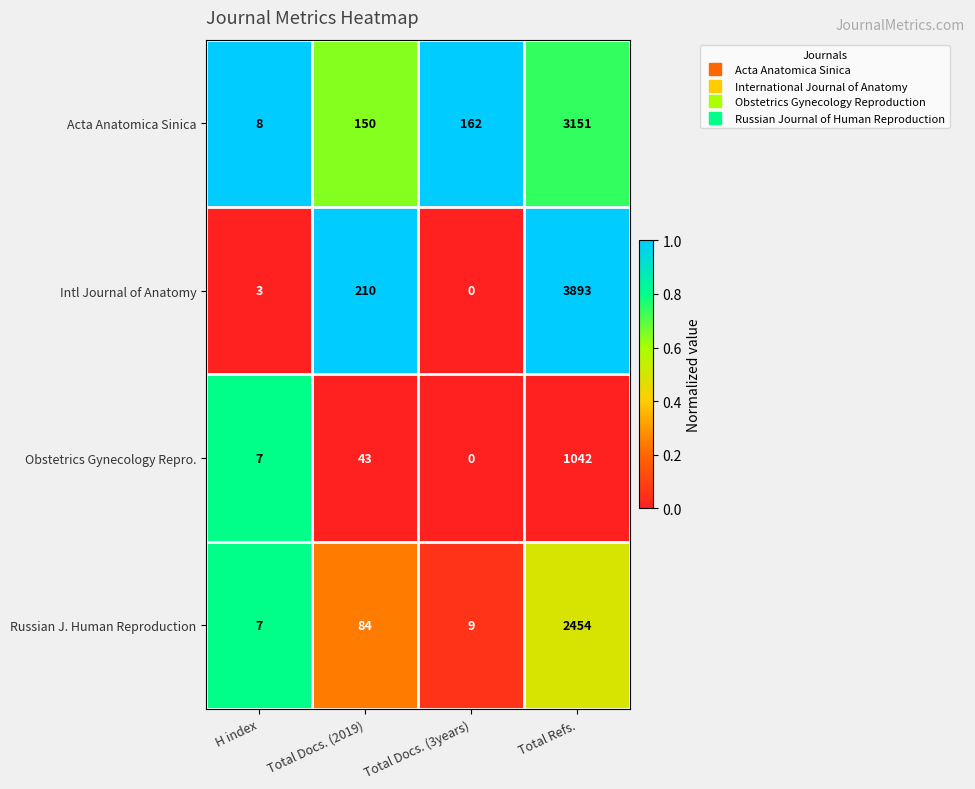

What is the spread (max minus min) of values at Total Docs. (3years)?

162